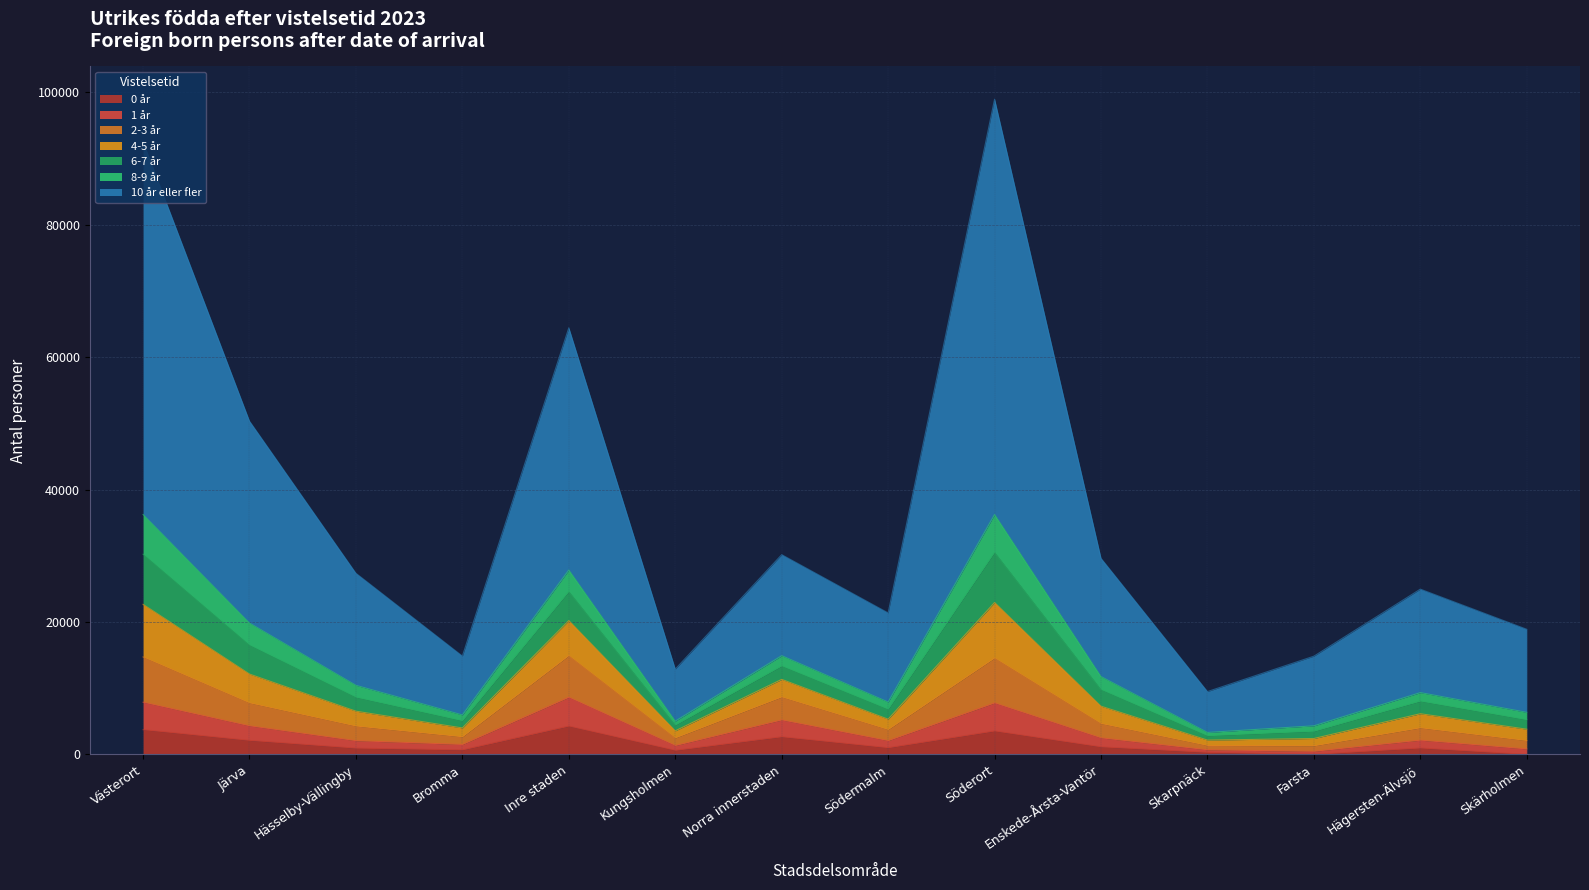

True or false: 4-5 år and 1 år cross at least once.

False